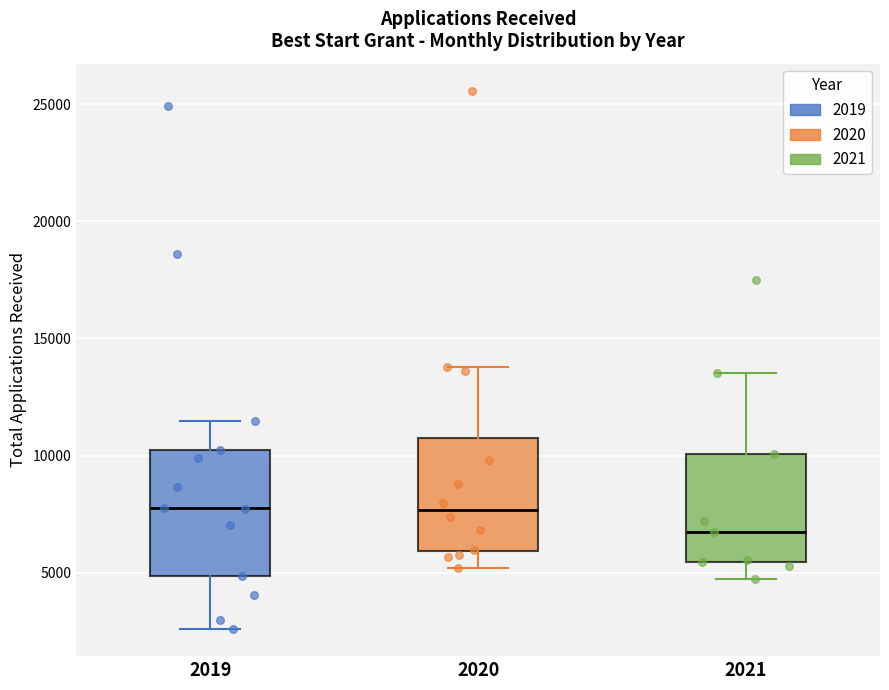

Reading left to right, read every box against the y-axis: the position of its median line, the range the box covers, and the ends of its whiskers. The values are not printed on the chart, so give them approximately, as read against the axis.

2019: median 7500, box 5000 to 10000, whiskers 2500 to 11500
2020: median 7500, box 6000 to 11000, whiskers 5000 to 14000
2021: median 6500, box 5500 to 10000, whiskers 4500 to 13500